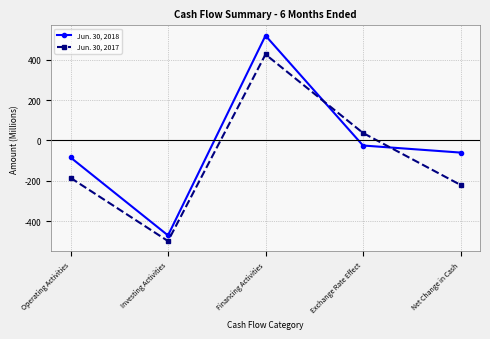

How many values in Jun. 30, 2017 are above zero?

2